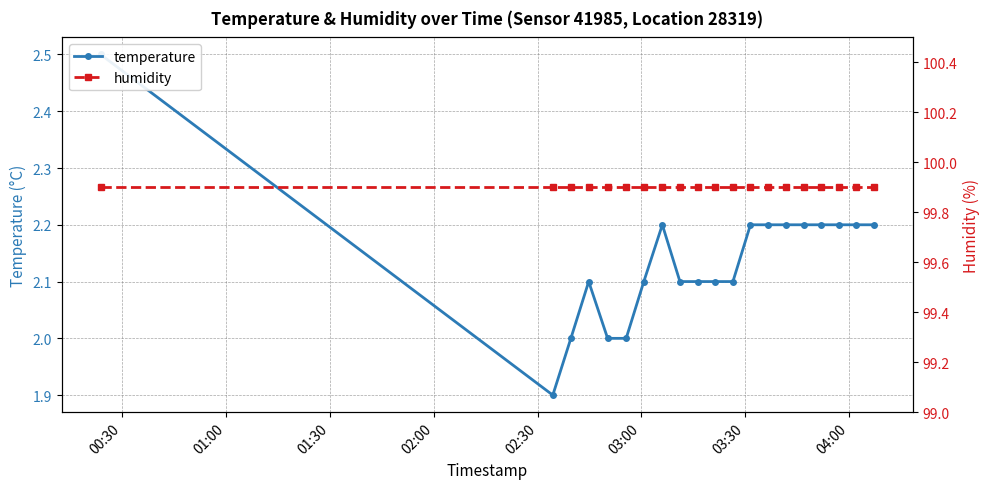

Reading left to right, what are all the values shown in this chart?

temperature: 2.5	1.9	2.0	2.1	2.0	2.0	2.1	2.2	2.1	2.1	2.1	2.1	2.2	2.2	2.2	2.2	2.2	2.2	2.2	2.2
humidity: 99.9	99.9	99.9	99.9	99.9	99.9	99.9	99.9	99.9	99.9	99.9	99.9	99.9	99.9	99.9	99.9	99.9	99.9	99.9	99.9